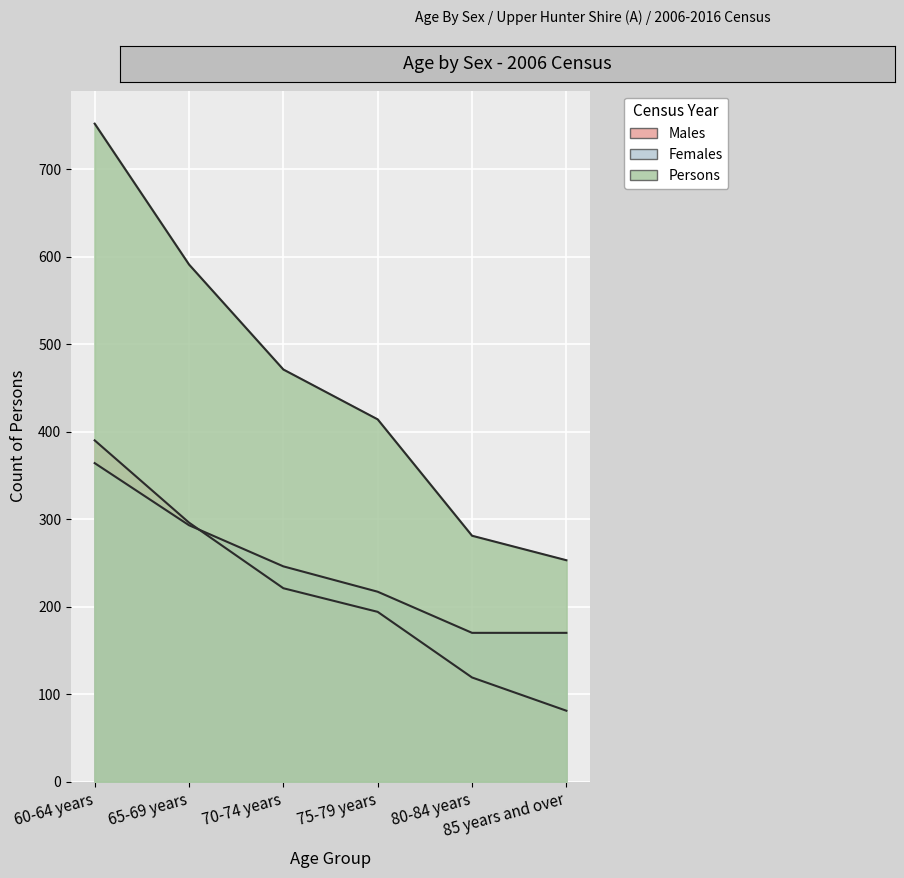

Is it true that Males equals 119 at 80-84 years?

True